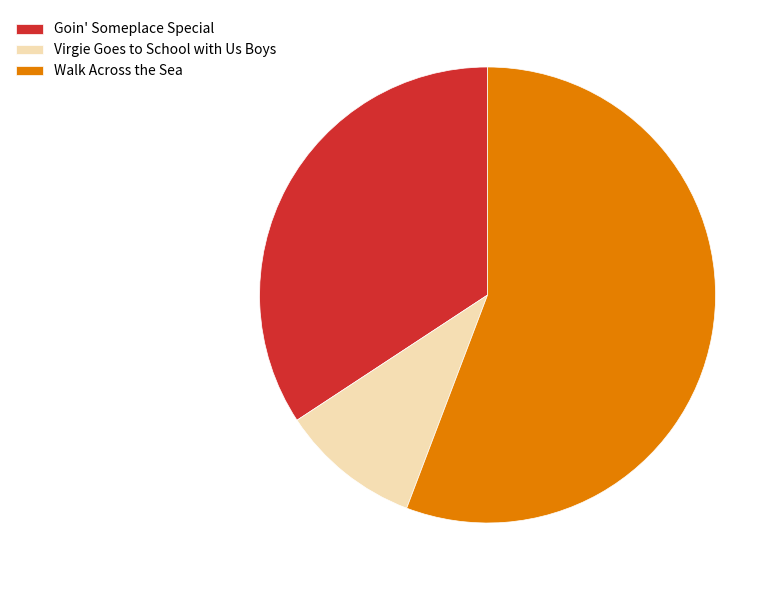

True or false: Virgie Goes to School with Us Boys accounts for 17% of the total.

False